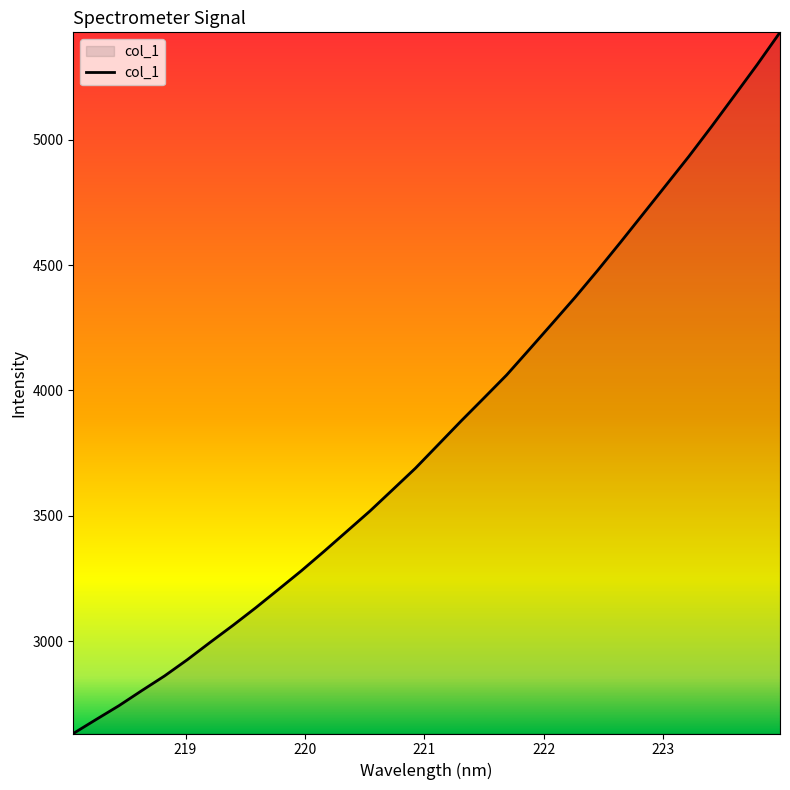

What is the greatest value displayed?

5427.4